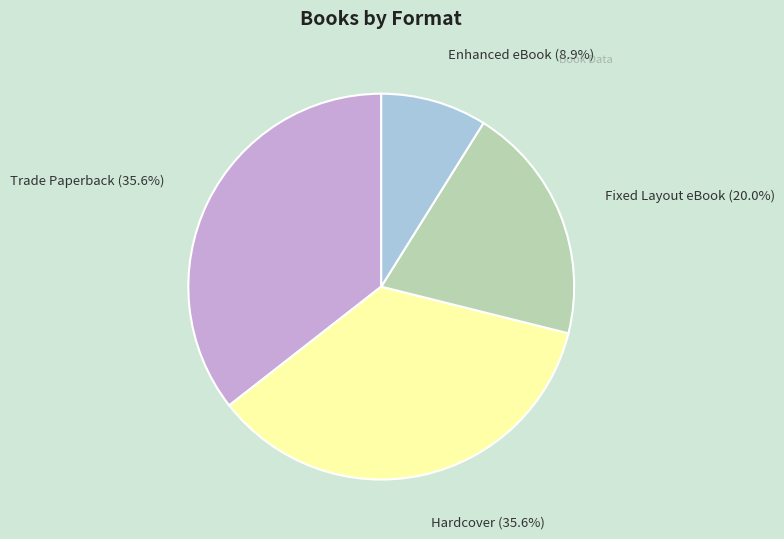

Is there a majority slice in this chart?

No